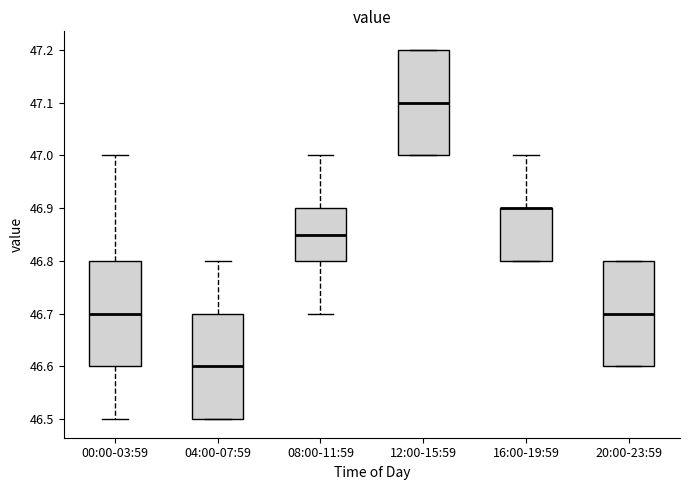

Reading left to right, transcribe this box plot: for each box, give where its median line is, the range the box spans, and where its two whiskers end, as read against the y-axis. The values are not printed on the chart, so give them approximately, as read against the axis.

00:00-03:59: median 46.70, box 46.60 to 46.80, whiskers 46.50 to 47.00
04:00-07:59: median 46.60, box 46.50 to 46.70, whiskers 46.50 to 46.80
08:00-11:59: median 46.85, box 46.80 to 46.90, whiskers 46.70 to 47.00
12:00-15:59: median 47.10, box 47.00 to 47.20, whiskers 47.00 to 47.20
16:00-19:59: median 46.90 (drawn on the box's upper edge), box 46.80 to 46.90, whiskers 46.80 to 47.00
20:00-23:59: median 46.70, box 46.60 to 46.80, whiskers 46.60 to 46.80